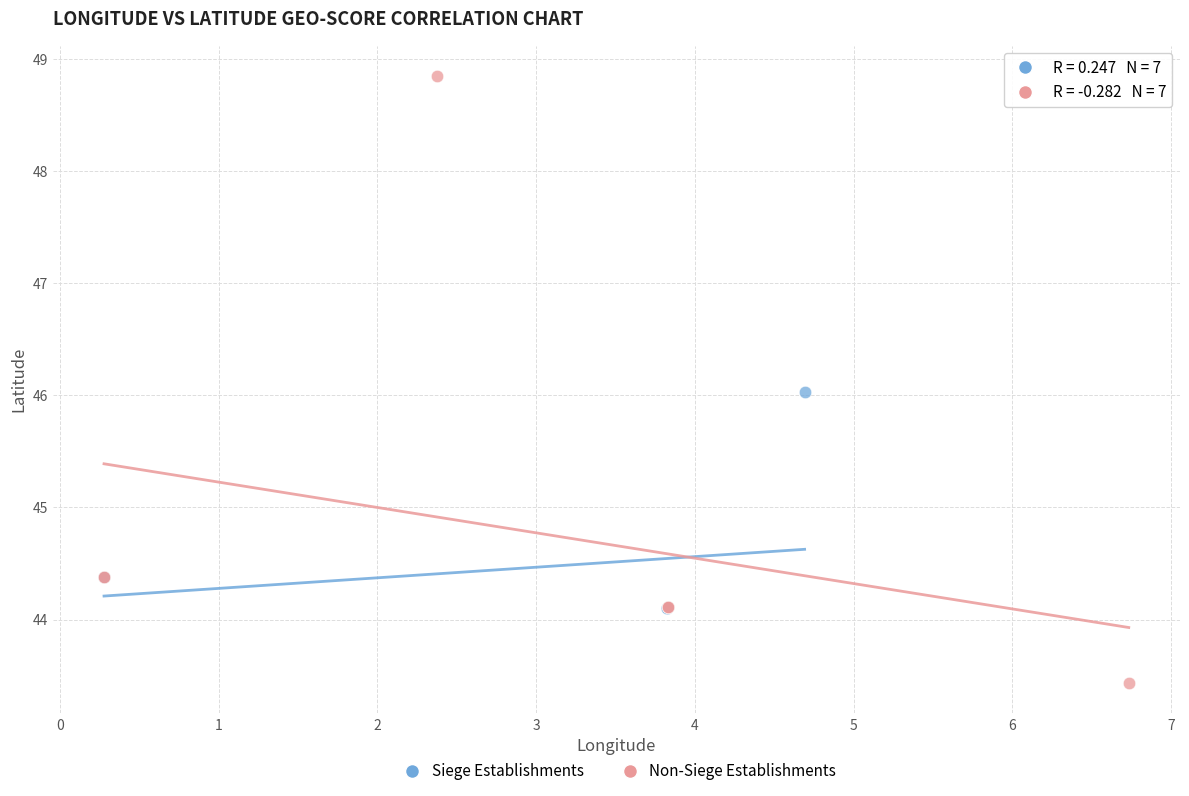

What are all the series names shown in the legend?

Siege Establishments, Non-Siege Establishments